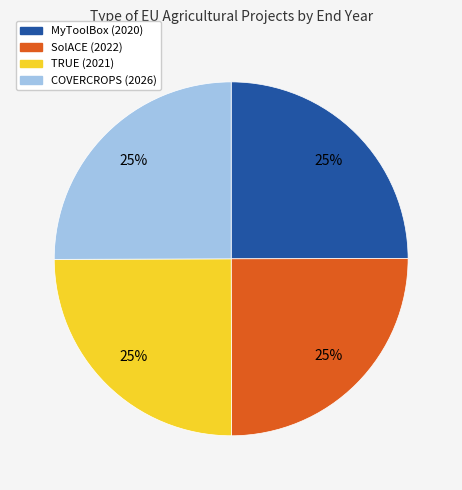

Is there a majority slice in this chart?

No